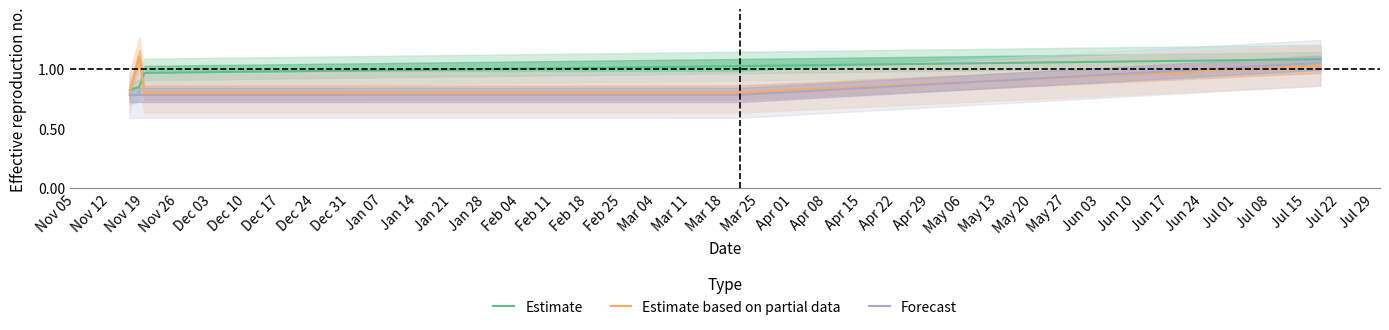

True or false: Estimate based on partial data and Estimate cross at least once.

True